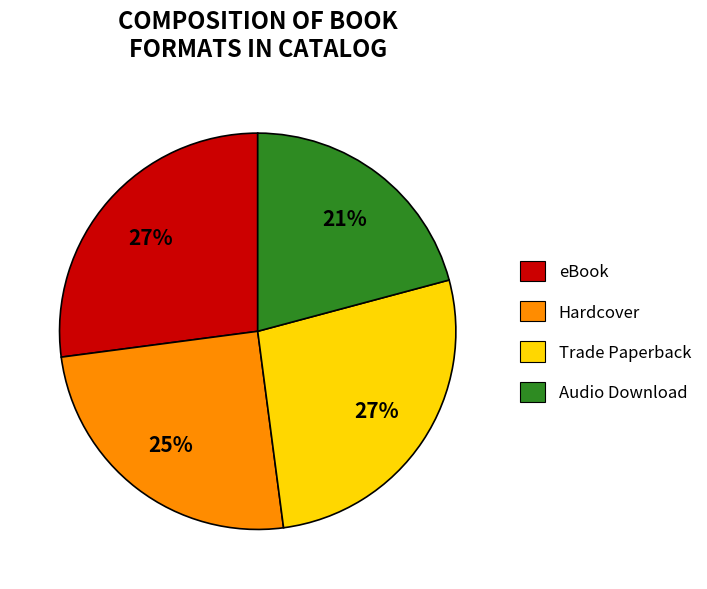

To the nearest percent, what percentage of the pie is Audio Download?

21%